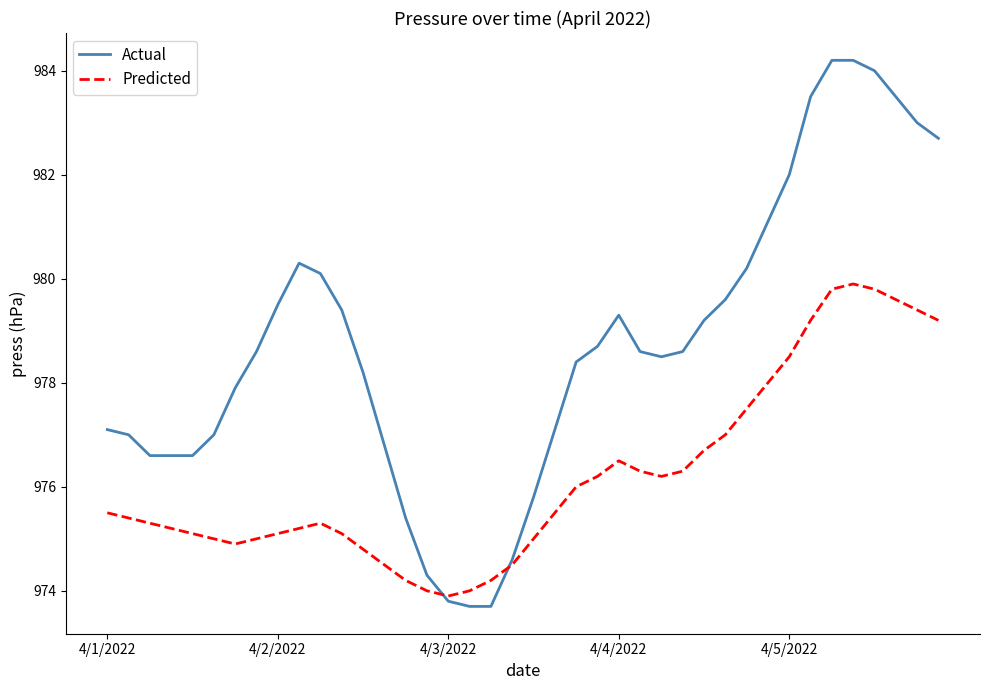

Which series has the largest total across all categories?

Actual